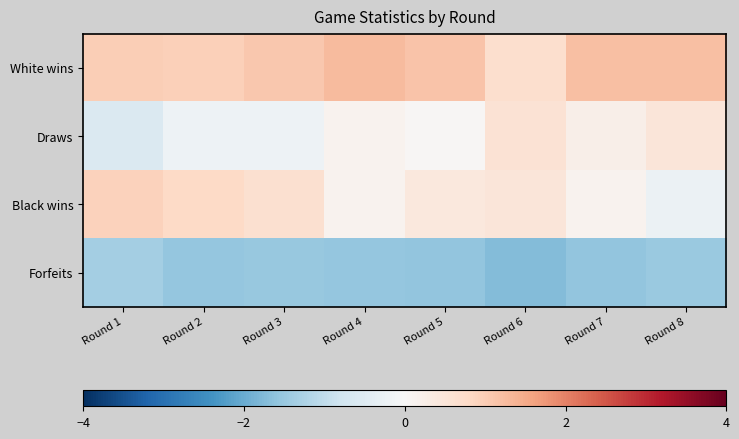

Reading left to right, transcribe all the data shown in this chart.

White wins: Round 1=1.0	Round 2=1.0	Round 3=1.1	Round 4=1.3	Round 5=1.1	Round 6=0.7	Round 7=1.2	Round 8=1.2
Draws: Round 1=-0.6	Round 2=-0.2	Round 3=-0.2	Round 4=0.1	Round 5=0.0	Round 6=0.6	Round 7=0.2	Round 8=0.5
Black wins: Round 1=0.9	Round 2=0.8	Round 3=0.7	Round 4=0.1	Round 5=0.4	Round 6=0.5	Round 7=0.1	Round 8=-0.2
Forfeits: Round 1=-1.4	Round 2=-1.6	Round 3=-1.5	Round 4=-1.5	Round 5=-1.6	Round 6=-1.7	Round 7=-1.6	Round 8=-1.5